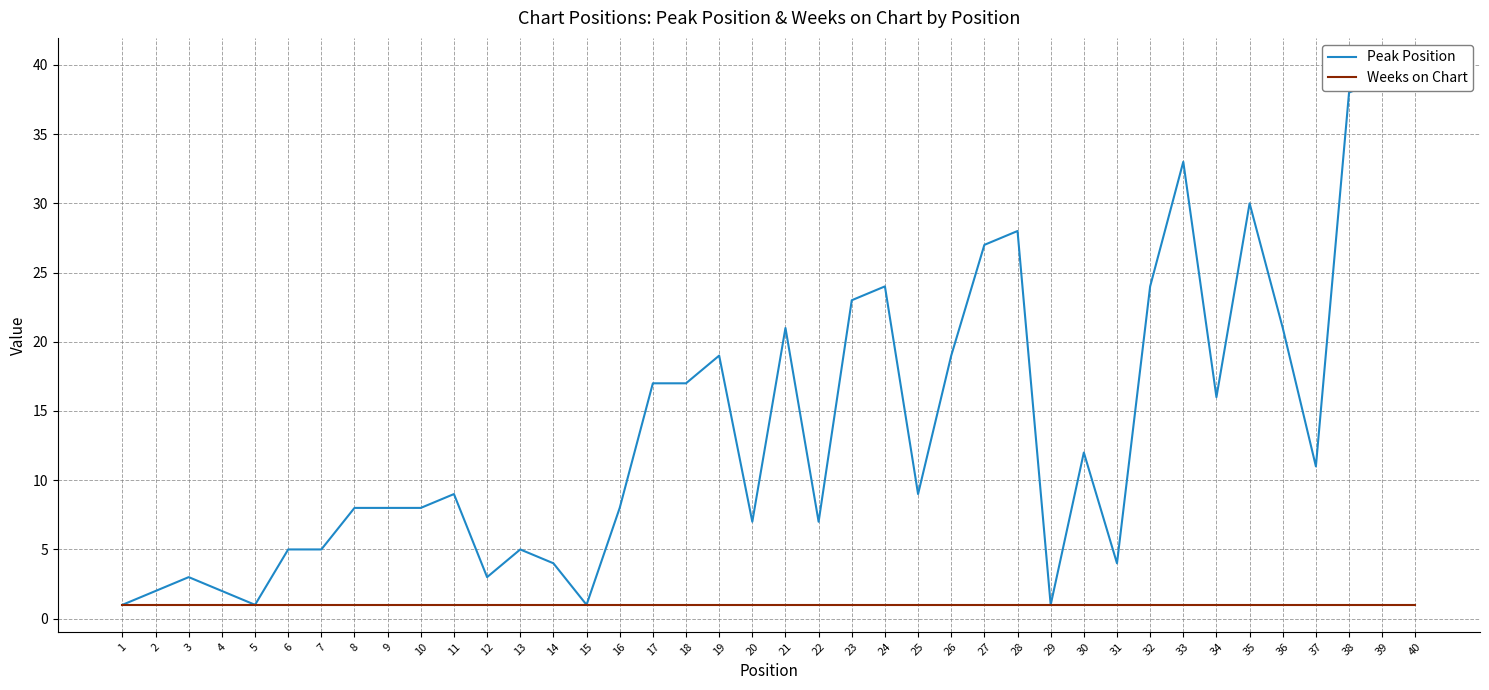

Rank the series by their maximum value, from highest to lowest.

Peak Position, Weeks on Chart